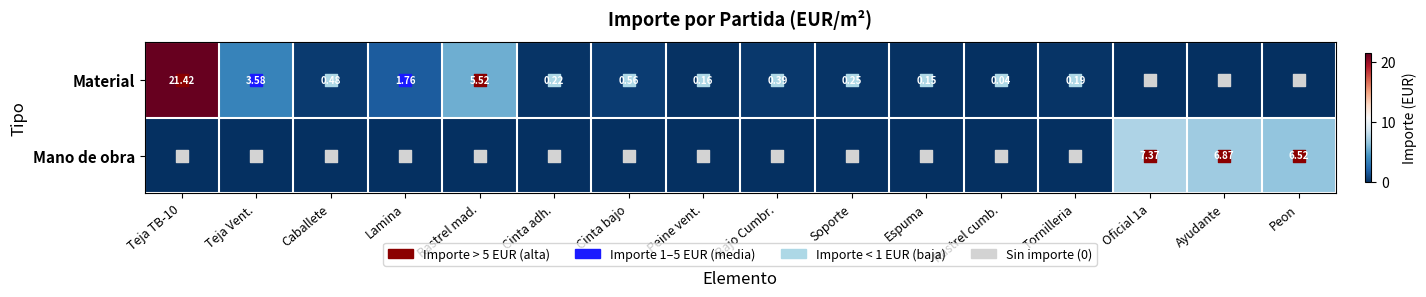

Between Peon and Lamina, which is larger?

Lamina